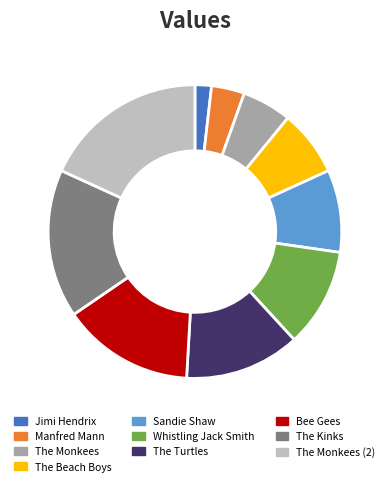

Does any single category account for the majority?

No